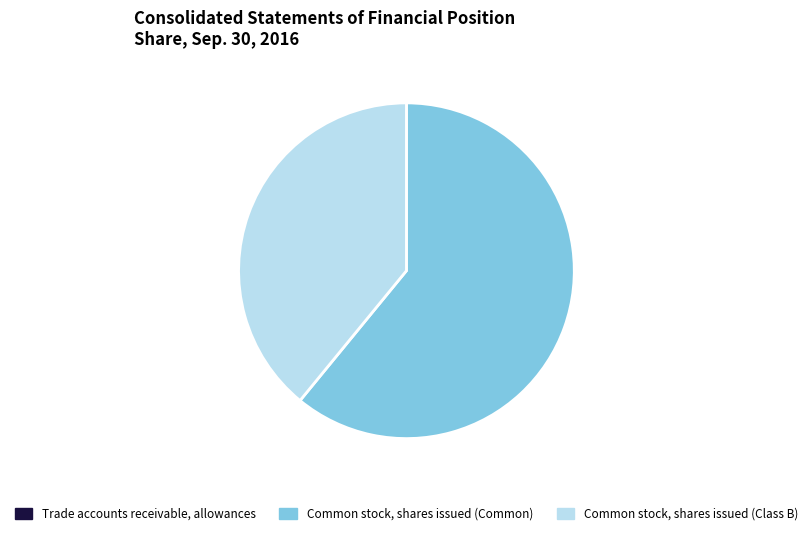

Is the sum of Common stock, shares issued (Class B) and Common stock, shares issued (Common) greater than half?

Yes